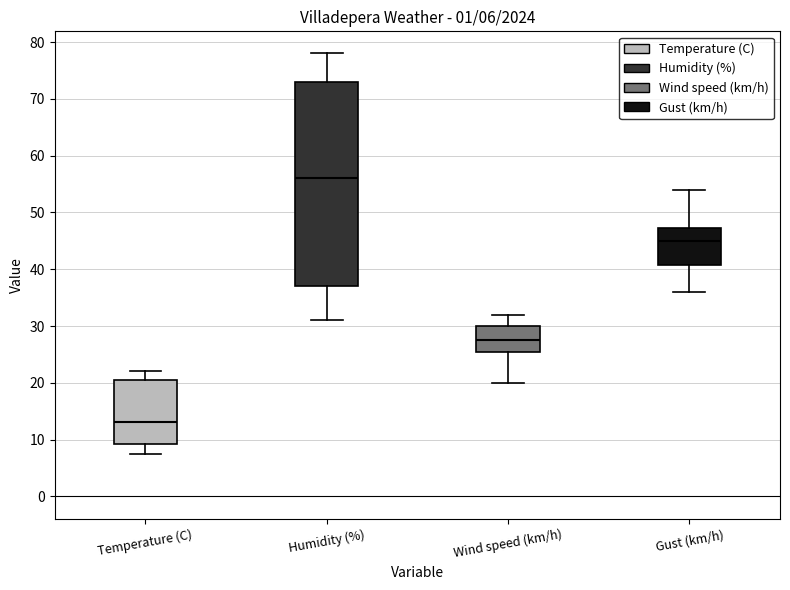

Which box's median line is the highest?

Humidity (%)